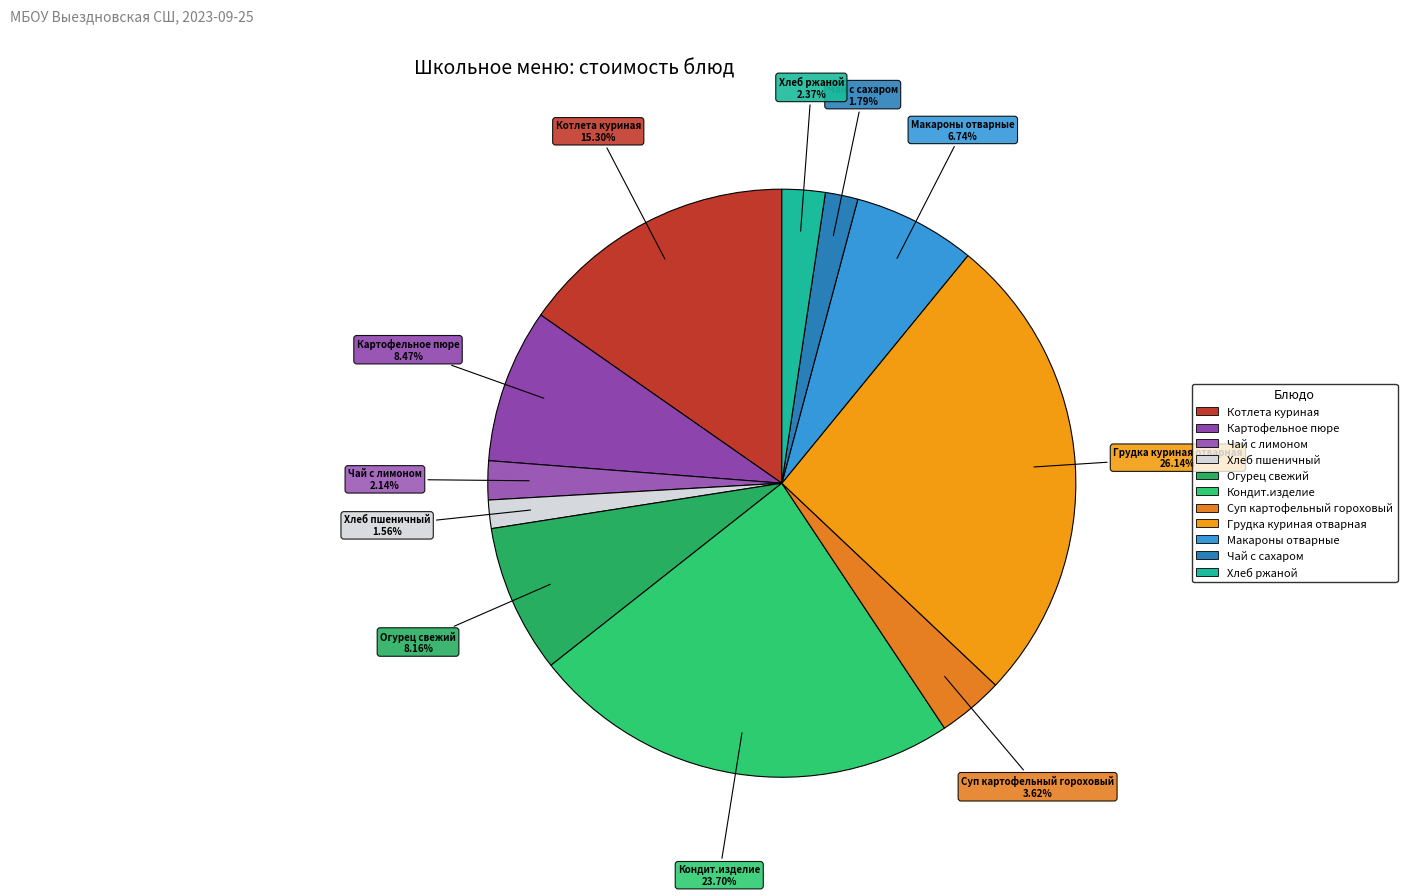

How many slices are in this pie chart?

11